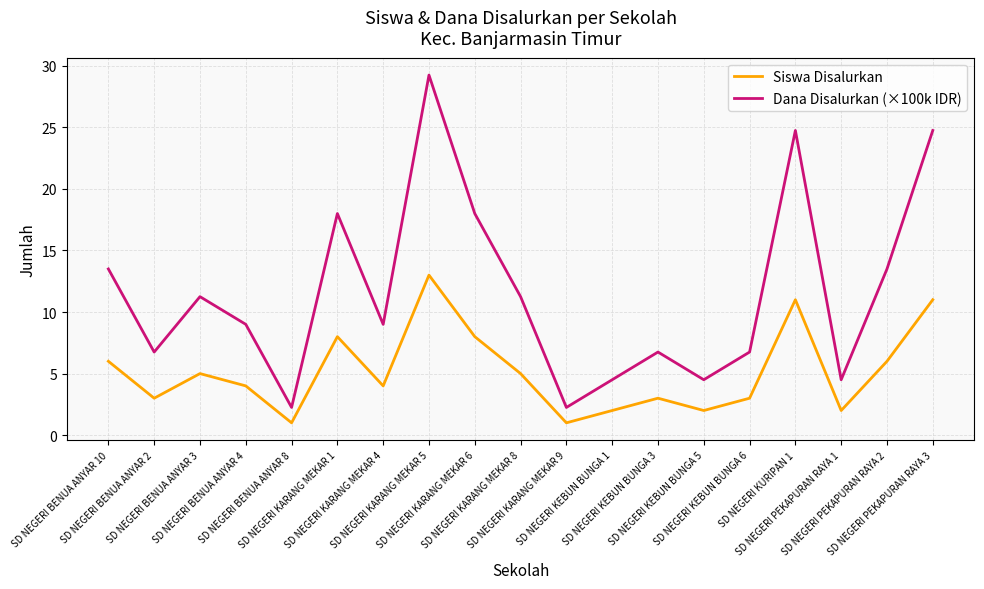

What value does the Siswa Disalurkan series have at SD NEGERI PEKAPURAN RAYA 1?

2.0